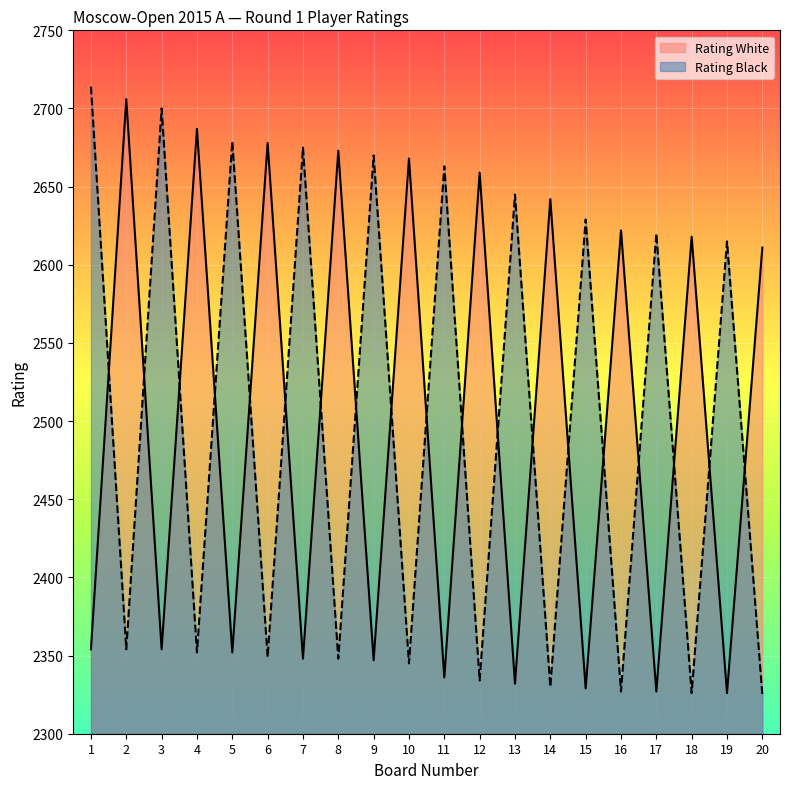

At which label does Rating Black first exceed 2615?

1